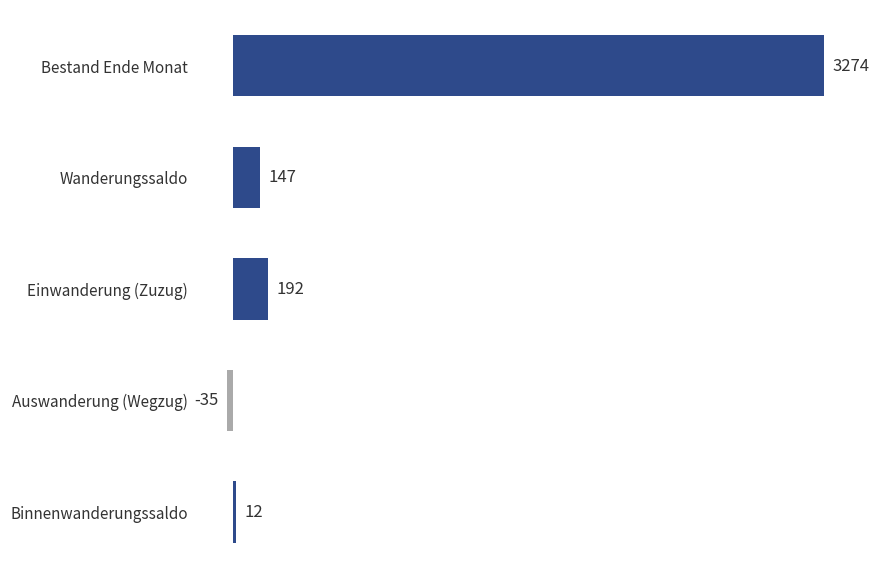

Reading top to bottom, extract all data points from this chart.

3274	147	192	-35	12